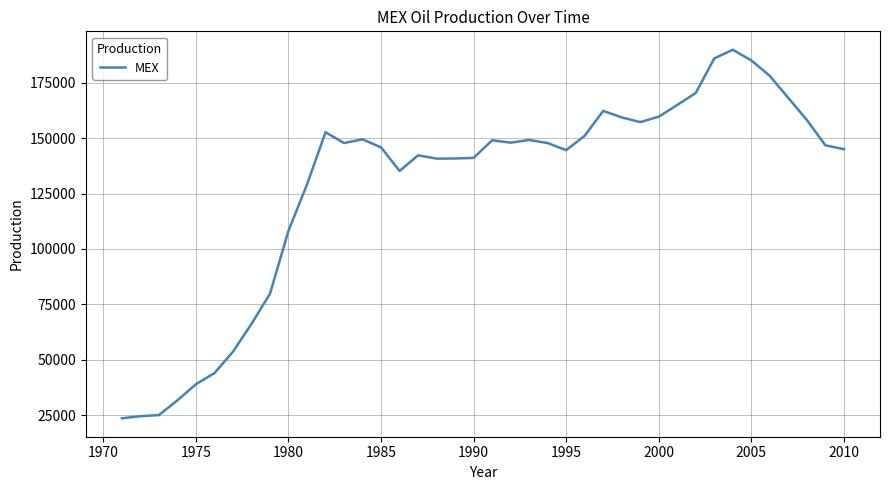

What is the difference between the maximum and minimum values?

166164.3